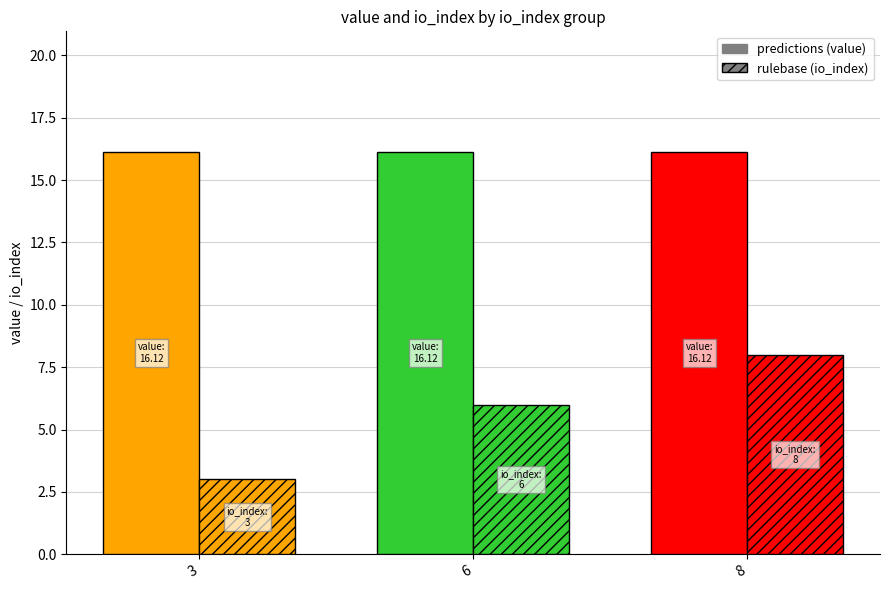

The value of value (predictions) at 8 is 8.7. True or false?

False